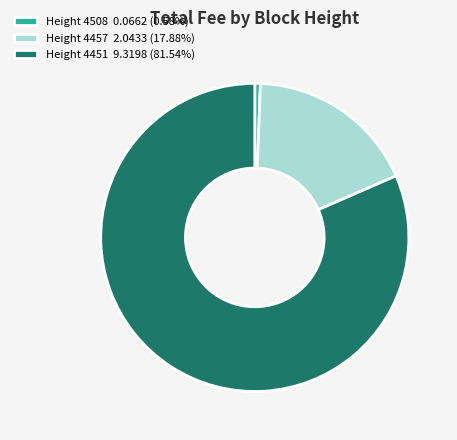

Combined, do Height 4508 0.0662 (0.58%) and Height 4457 2.0433 (17.88%) account for over 50%?

No